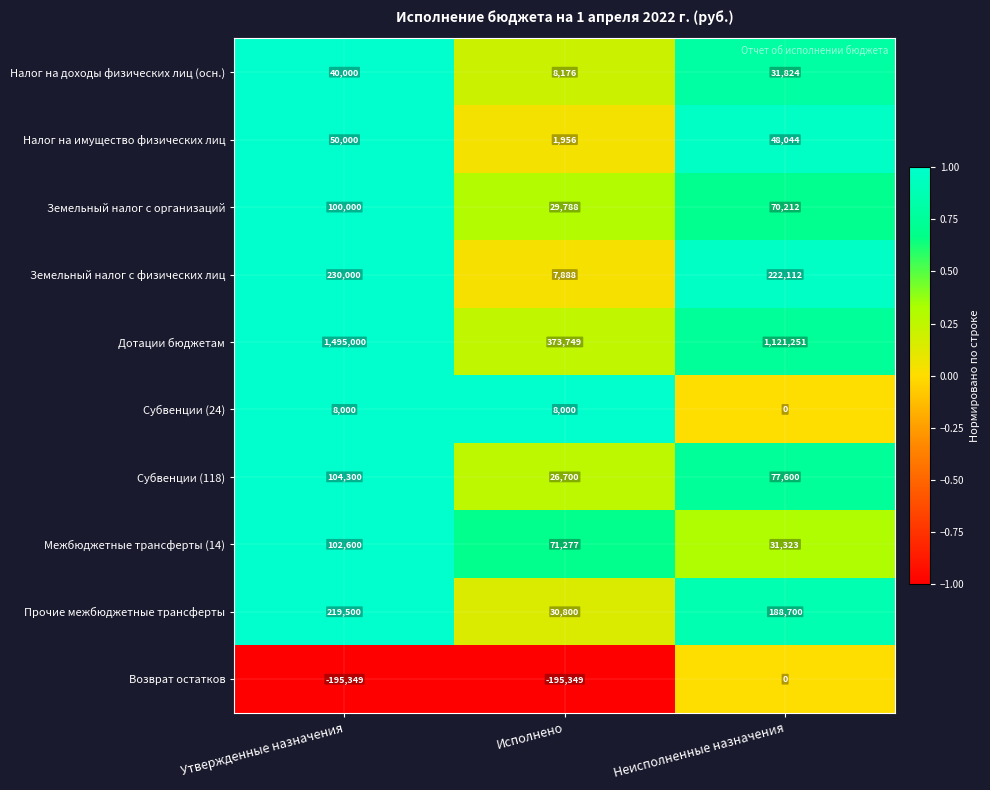

List the series in order of their peak value, lowest first.

Возврат остатков, Субвенции (24), Налог на доходы физических лиц (осн.), Налог на имущество физических лиц, Земельный налог с организаций, Межбюджетные трансферты (14), Субвенции (118), Прочие межбюджетные трансферты, Земельный налог с физических лиц, Дотации бюджетам